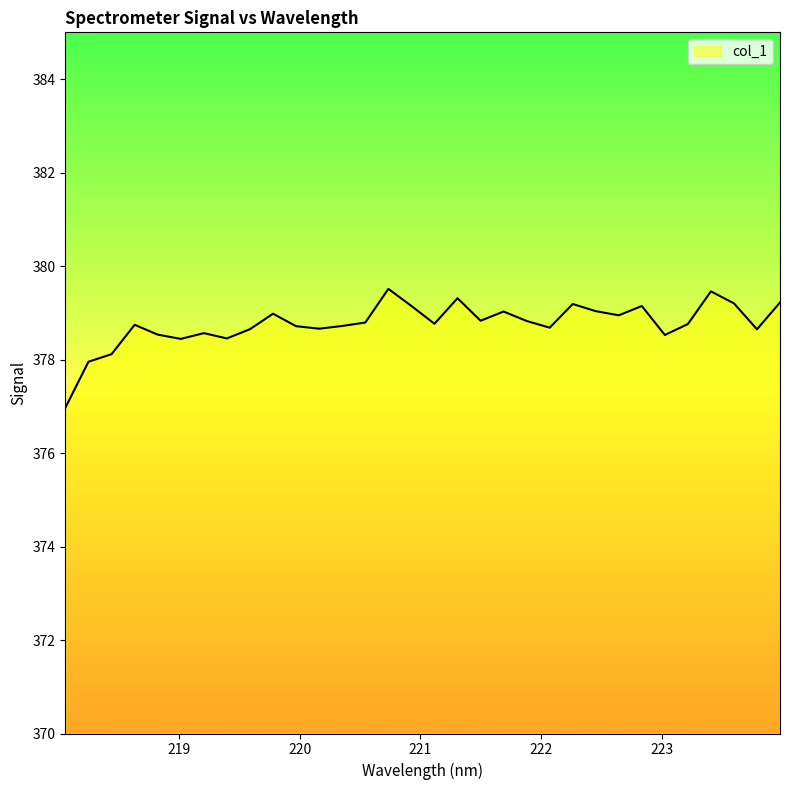

What is the smallest value displayed?

377.0